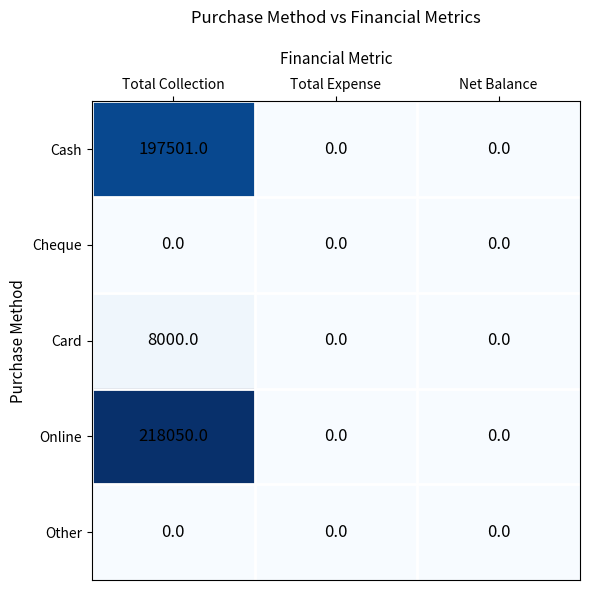

At which category is the sum across all series the highest?

Total Collection